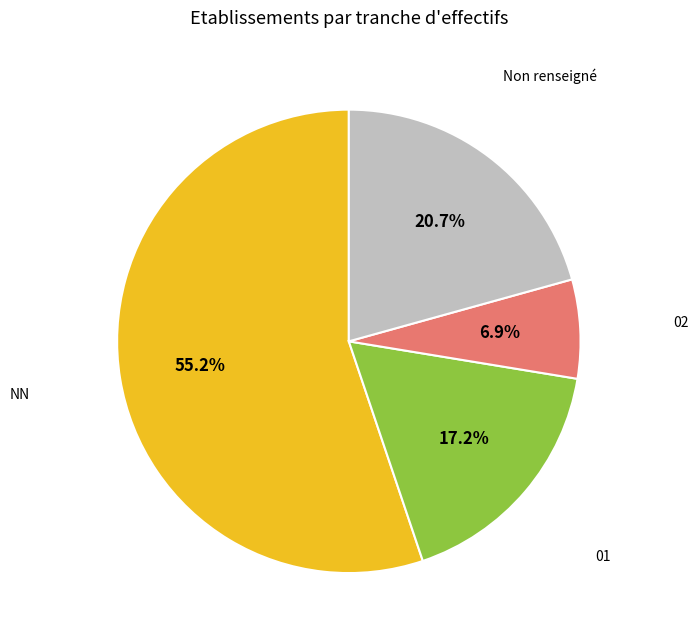

To the nearest percent, what percentage of the pie is 02?

7%